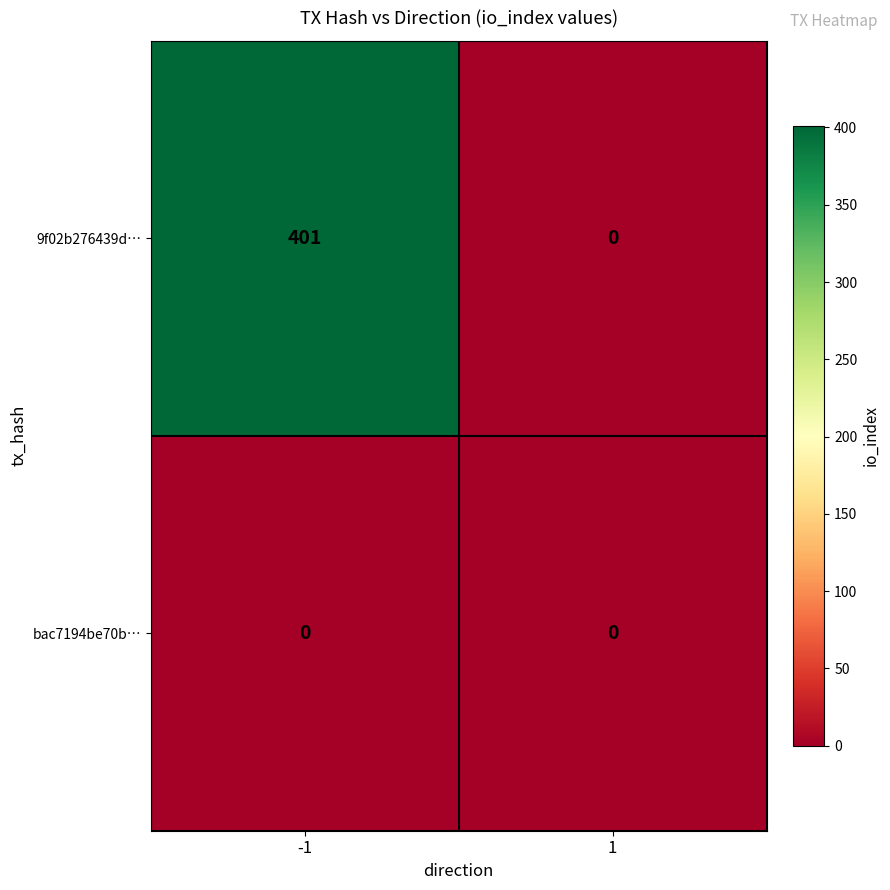

The value of bac7194be70b… at 1 is 0. True or false?

True